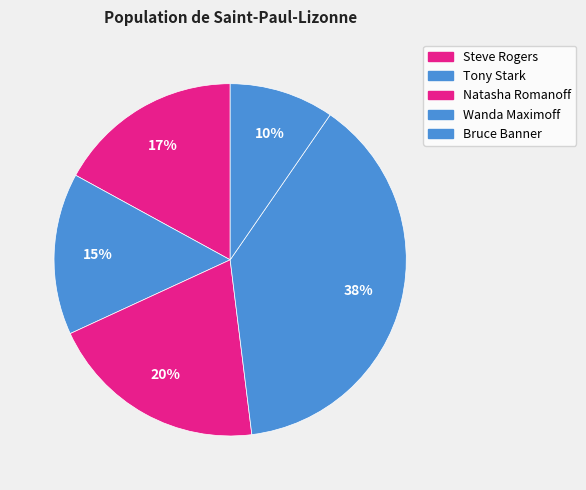

To the nearest percent, what is the combined percentage of Wanda Maximoff and Natasha Romanoff?

59%